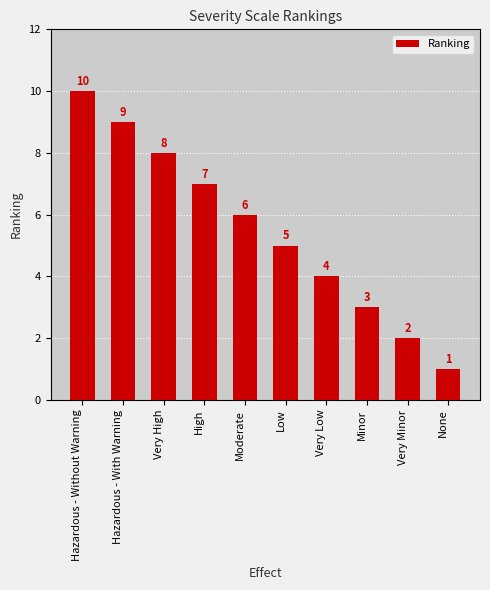

List the labels in order of value, largest first.

Hazardous - Without Warning, Hazardous - With Warning, Very High, High, Moderate, Low, Very Low, Minor, Very Minor, None